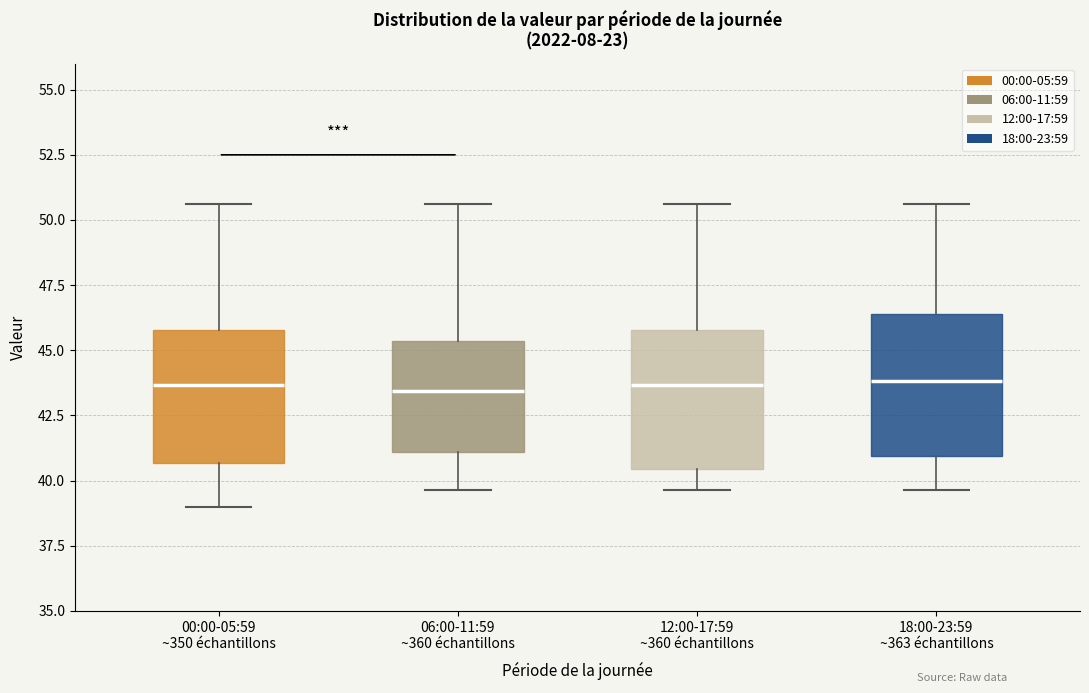

Reading left to right, transcribe this box plot: for each box, give where its median line is, the range the box spans, and where its two whiskers end, as read against the y-axis. The values are not printed on the chart, so give them approximately, as read against the axis.

00:00-05:59 ~350 échantillons: median 43.5, box 40.5 to 46.0, whiskers 39.0 to 50.5
06:00-11:59 ~360 échantillons: median 43.5, box 41.0 to 45.5, whiskers 39.5 to 50.5
12:00-17:59 ~360 échantillons: median 43.5, box 40.5 to 46.0, whiskers 39.5 to 50.5
18:00-23:59 ~363 échantillons: median 44.0, box 41.0 to 46.5, whiskers 39.5 to 50.5